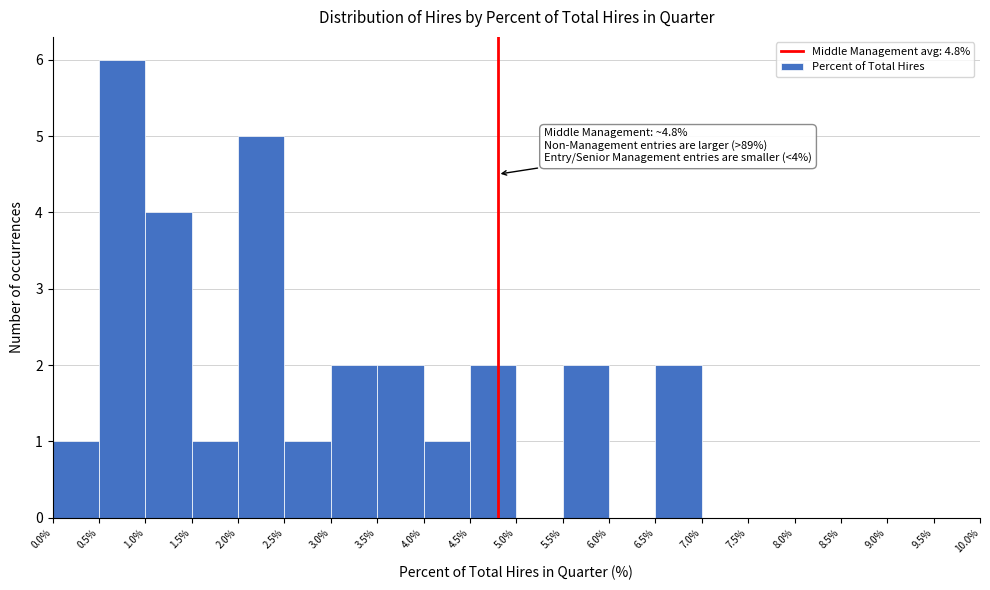

Which range on the x-axis has the tallest bar?

0.5% to 1.0%